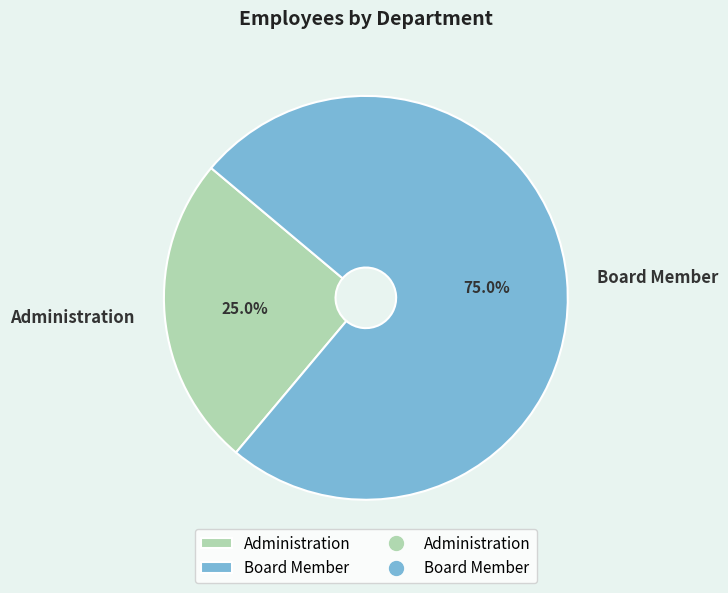

True or false: Administration accounts for 25% of the total.

True